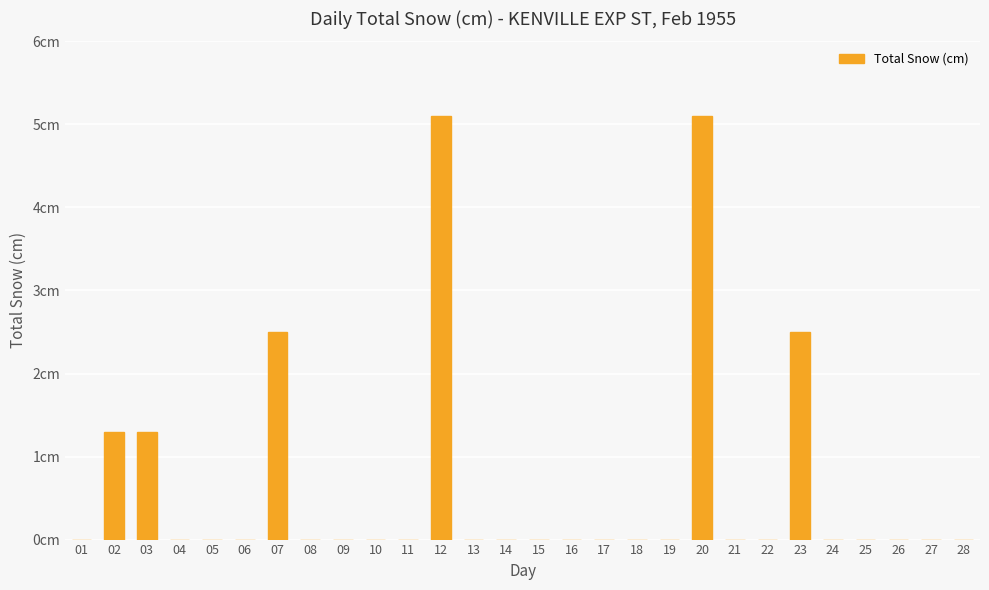

Are the bars horizontal?

No